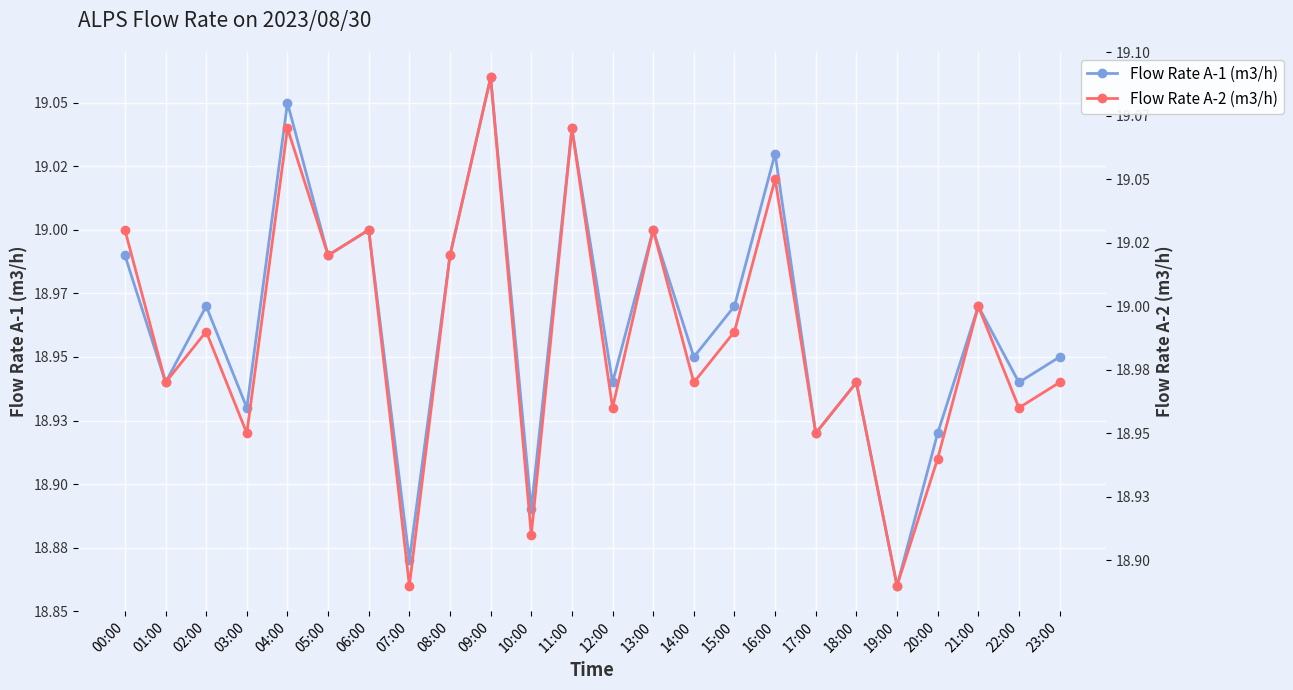

The Flow Rate A-1 (m3/h) series shows 18.9 at 19:00. True or false?

True